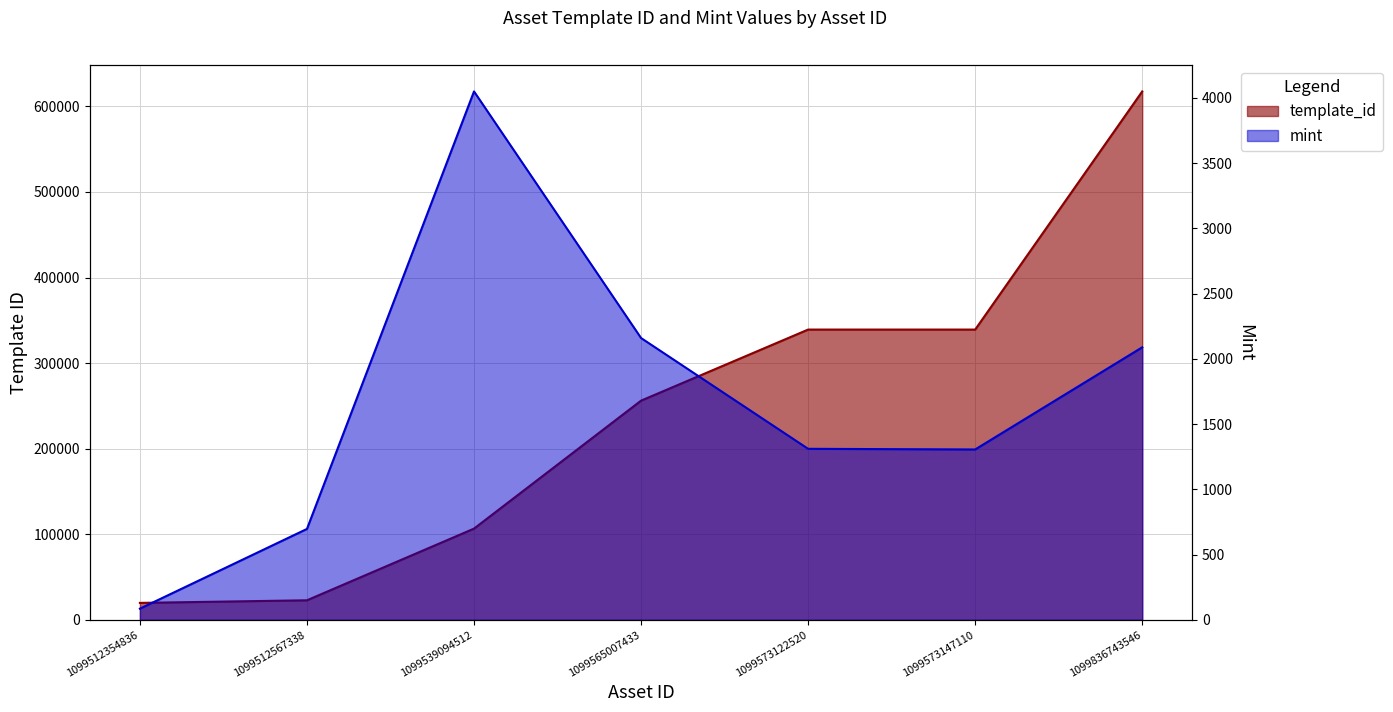

What are all the series names shown in the legend?

template_id, mint